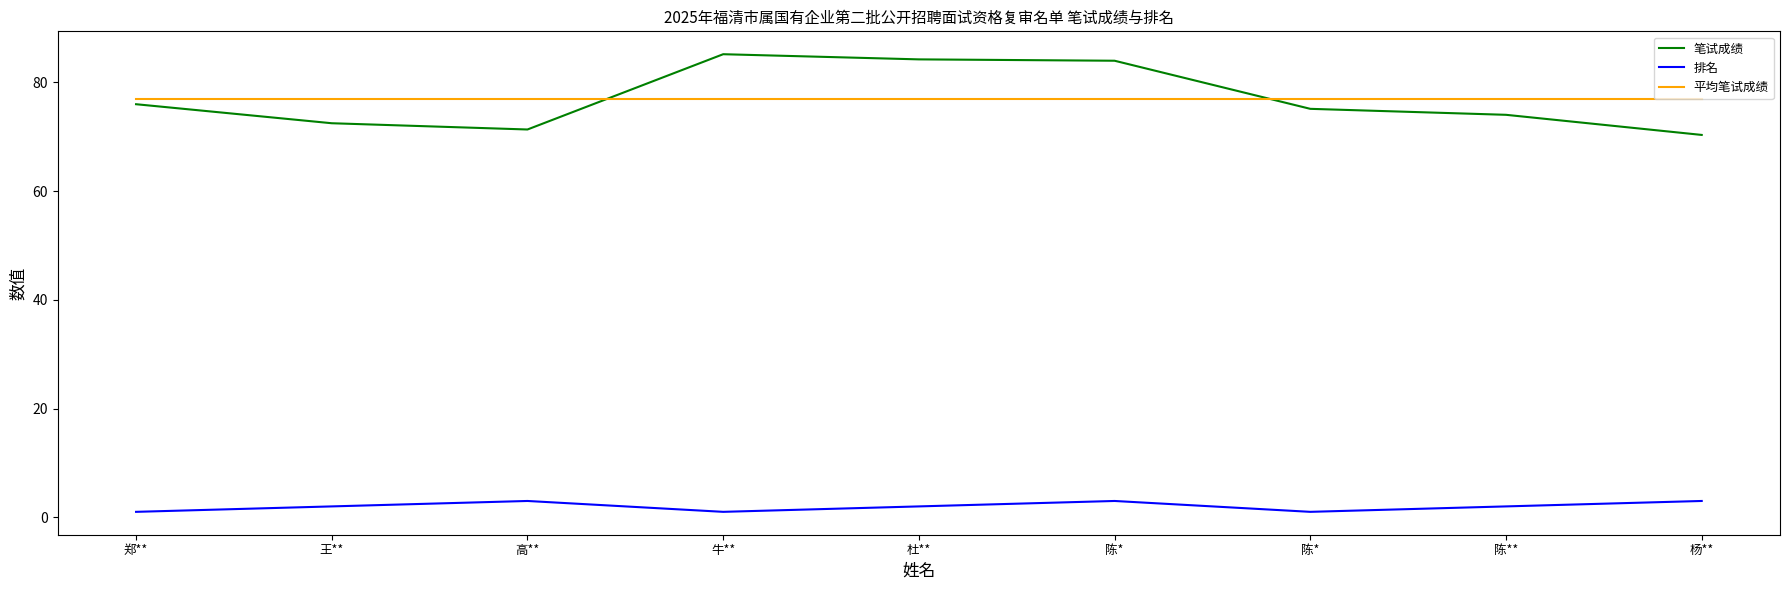

What are all the series names shown in the legend?

笔试成绩, 排名, 平均笔试成绩